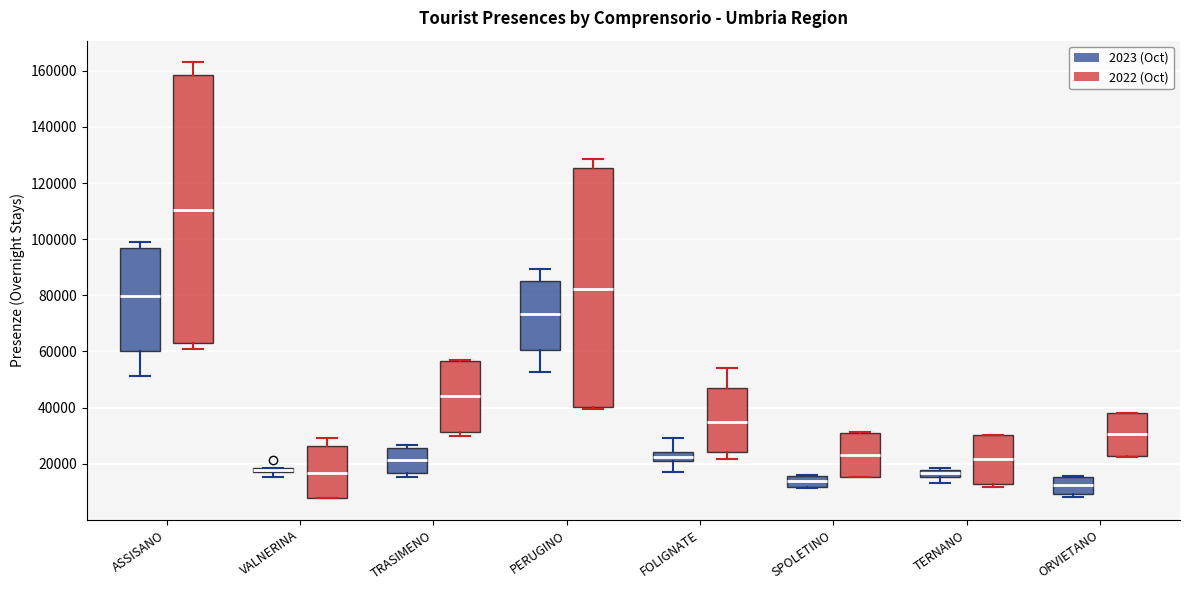

Where is the upper edge of the box for SPOLETINO (2023 (Oct)) on the y-axis? The values are not printed on the chart, so give them approximately, as read against the axis.

16000